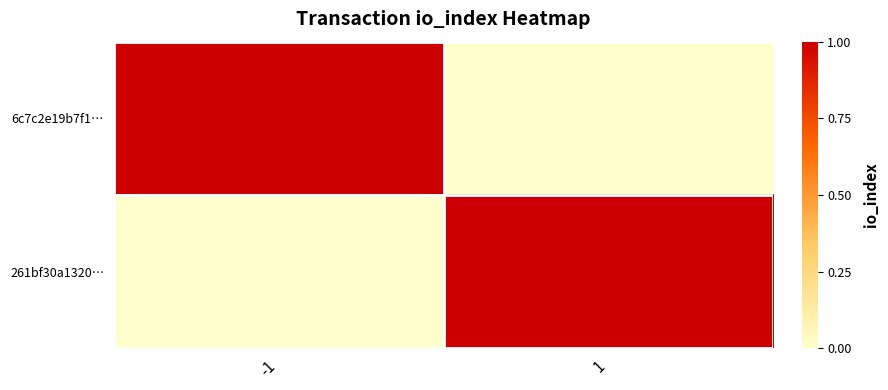

Which series has the widest spread of values?

6c7c2e19b7f1…